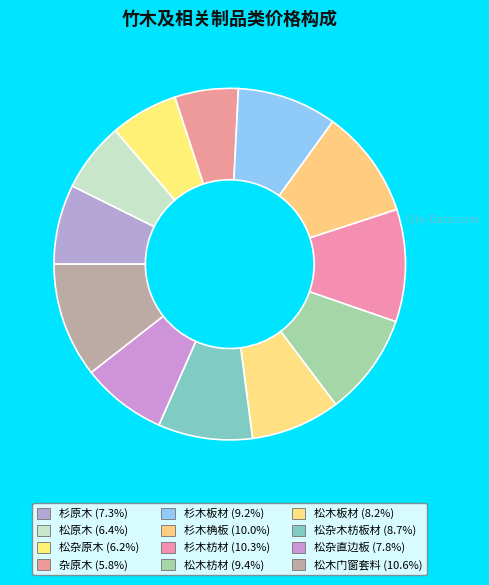

To the nearest percent, what is the combined percentage of 松杂直边板 and 杉木枋材?

18%